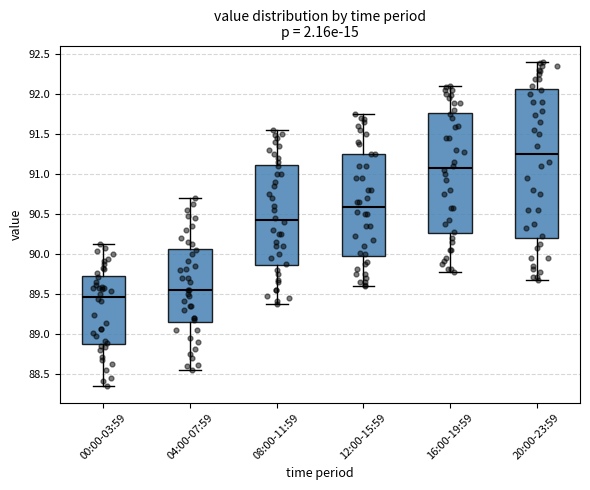

Which box's median line is the lowest?

00:00-03:59